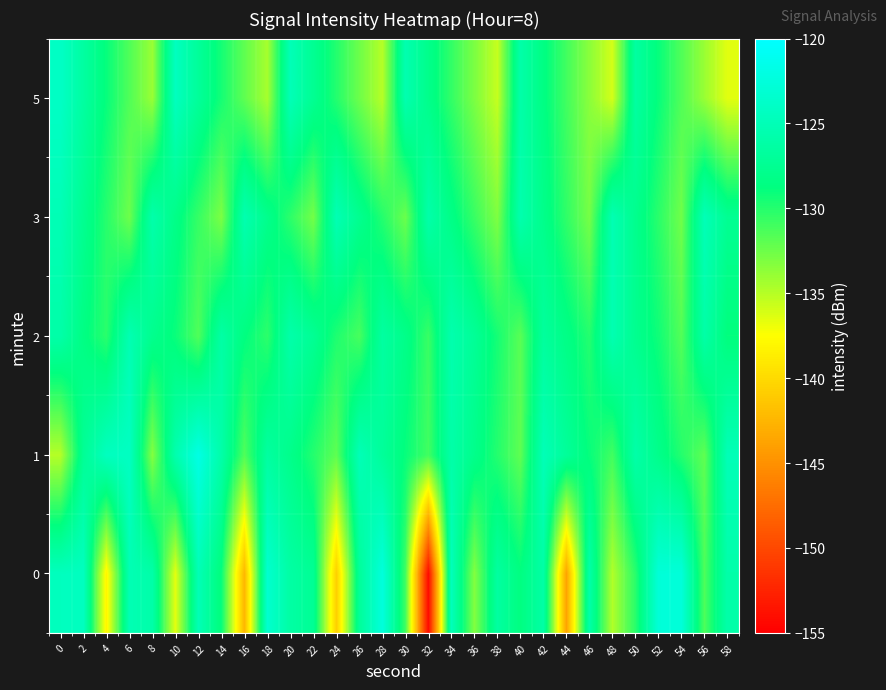

At which category is the sum across all series the highest?

2